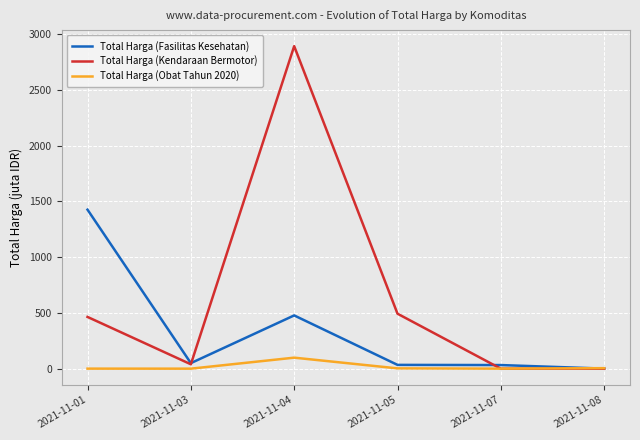

What is the average value of the Total Harga (Kendaraan Bermotor) series?

648.1